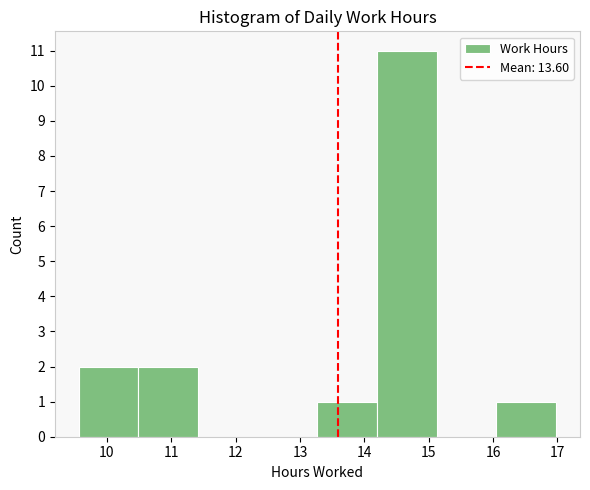

Reading left to right, transcribe this chart: for each bar, give the range it covers on the x-axis and its height. Neither the bar edges nor the heights are printed on the chart, so give them approximately, as read against the axes.

9.6 to 10.5: 2
10.5 to 11.4: 2
11.4 to 12.3: 0
12.3 to 13.3: 0
13.3 to 14.2: 1
14.2 to 15.1: 11
15.1 to 16.1: 0
16.1 to 17.0: 1